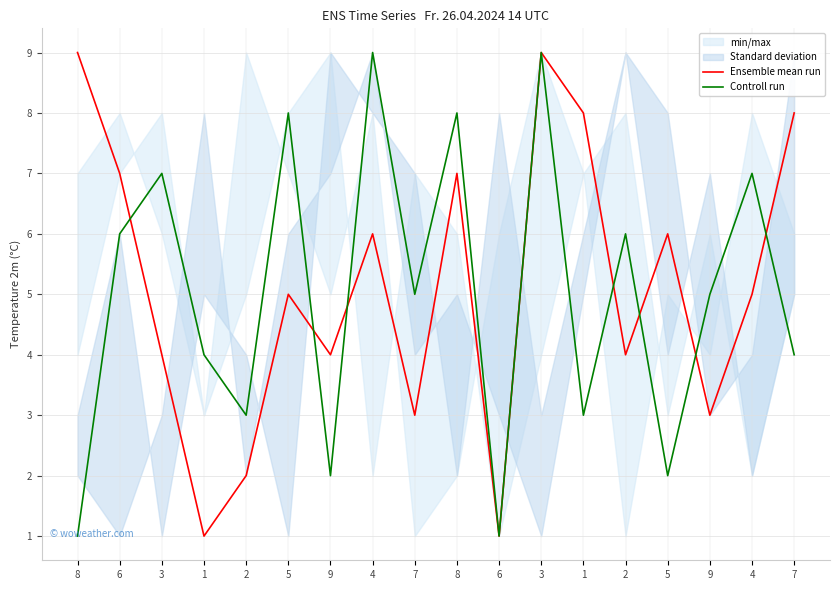

The value of Ensemble mean run at 7 is 5. True or false?

False